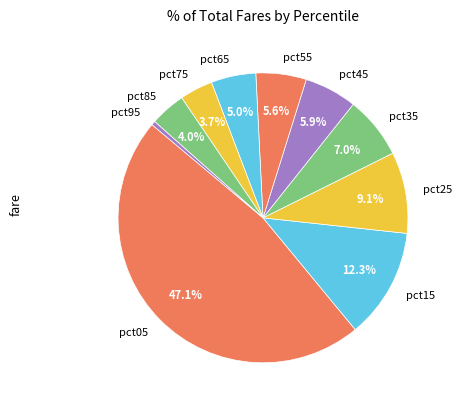

To the nearest percent, what is the difference between the pct85 and pct95 slice percentages?

4%